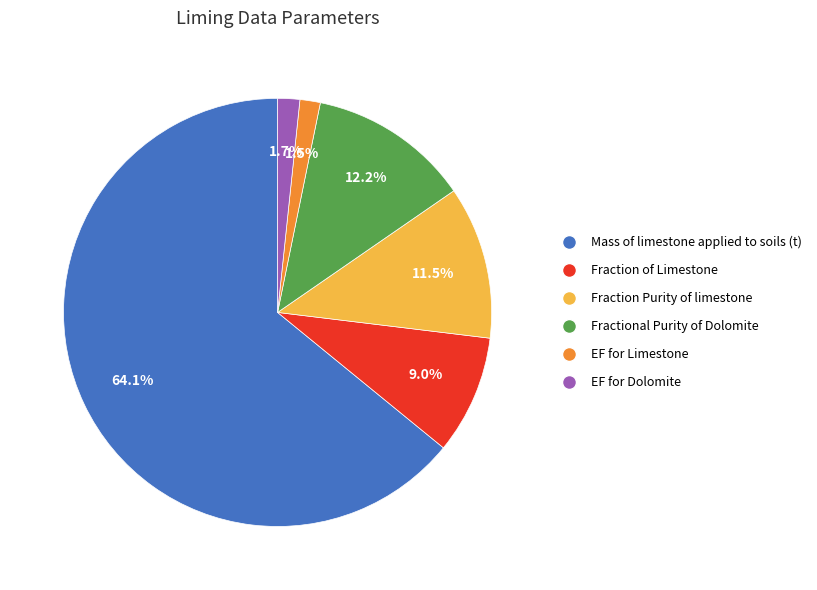

What is the largest slice in the pie chart?

Mass of limestone applied to soils (t)